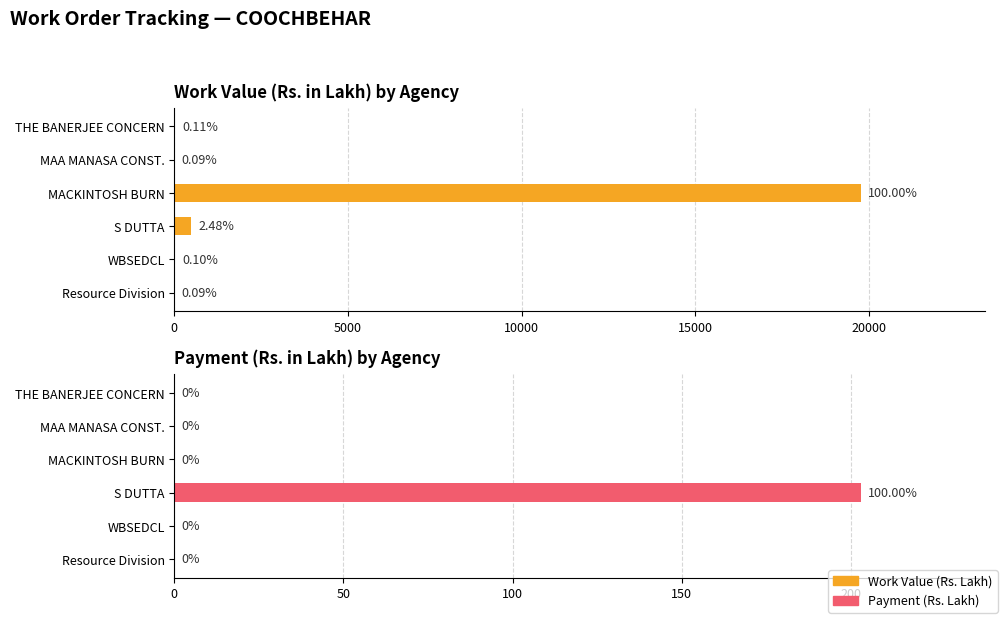

How many series are shown in this chart?

2